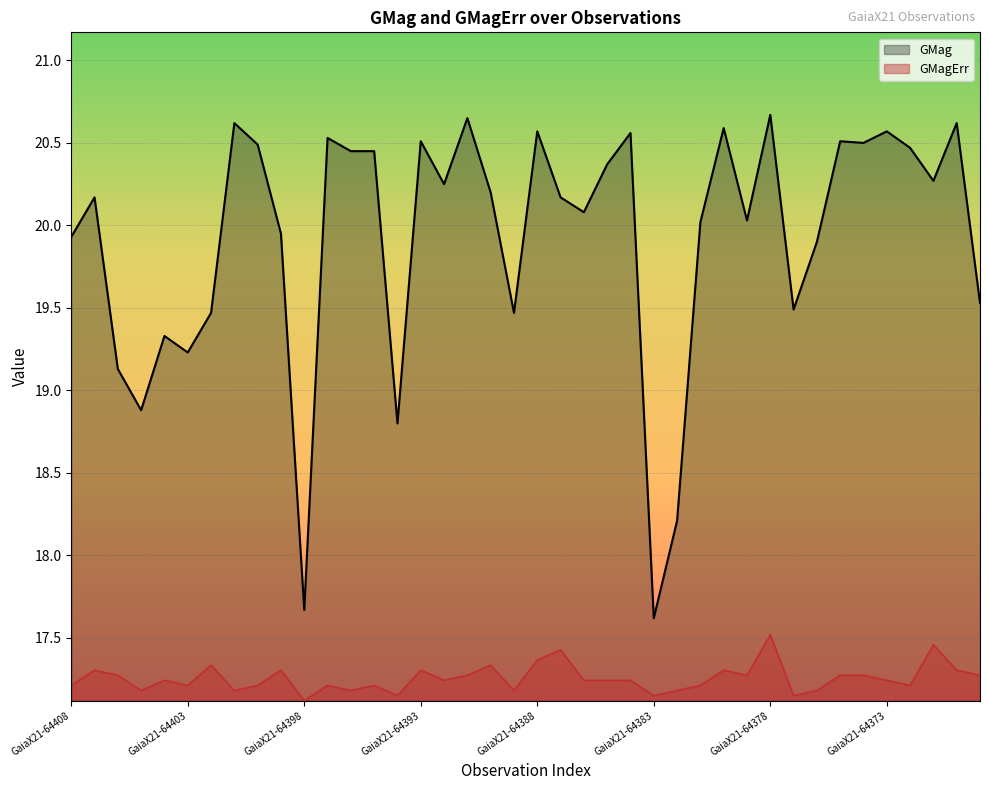

What value does the GMag series have at 23?

20.4